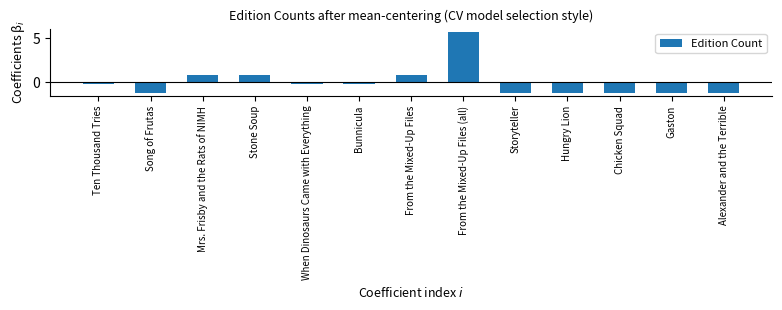

What is the label of the 2nd bar from the right?

Gaston